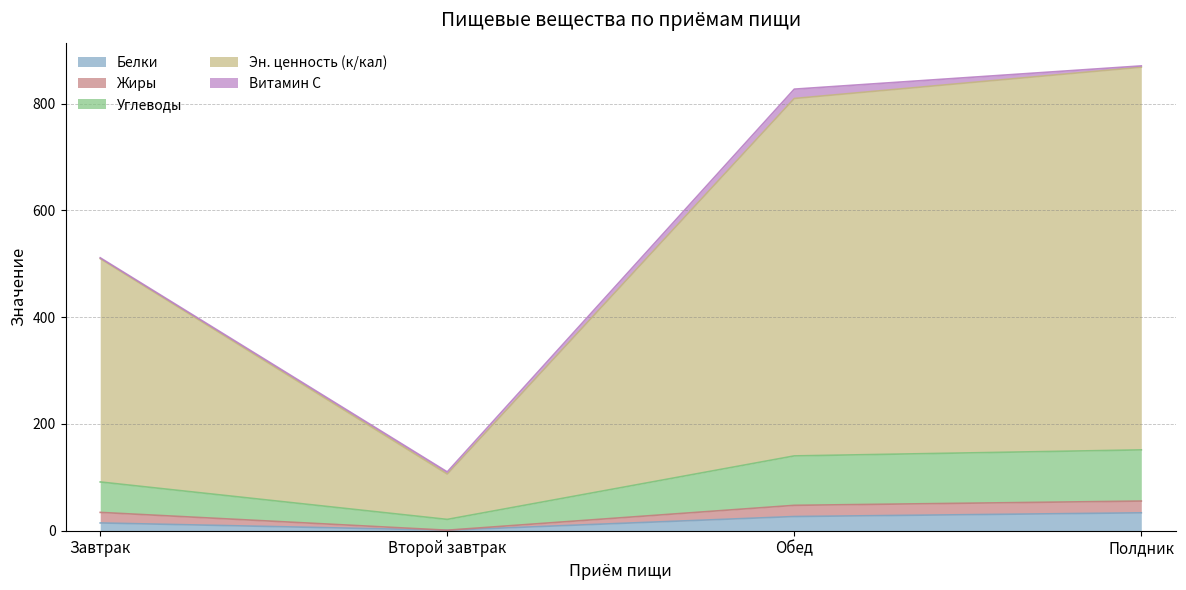

Does the chart display data point markers on the line(s)?

No